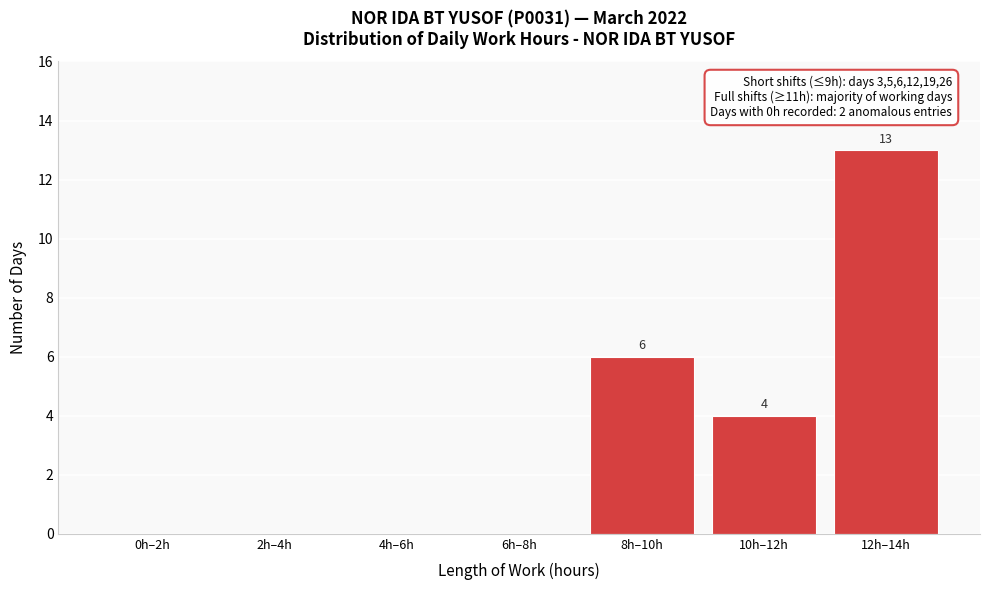

Reading right to left, transcribe all the data shown in this chart.

12h–14h=13	10h–12h=4	8h–10h=6	6h–8h=0	4h–6h=0	2h–4h=0	0h–2h=0